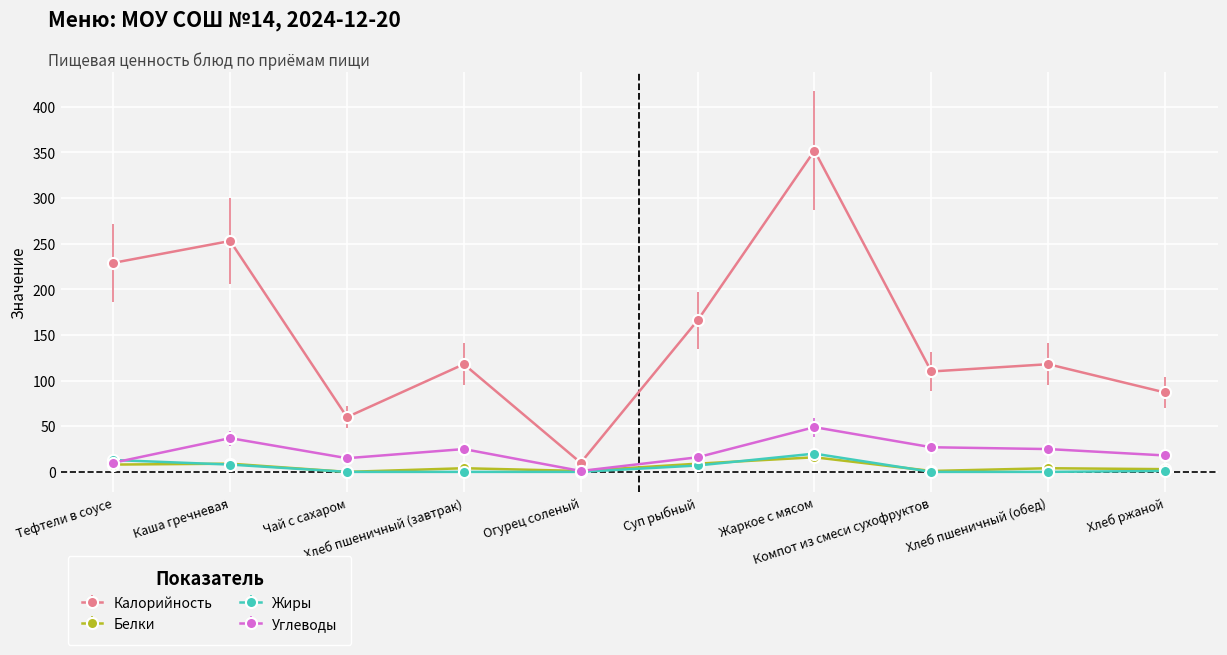

What are all the series names shown in the legend?

Калорийность, Белки, Жиры, Углеводы